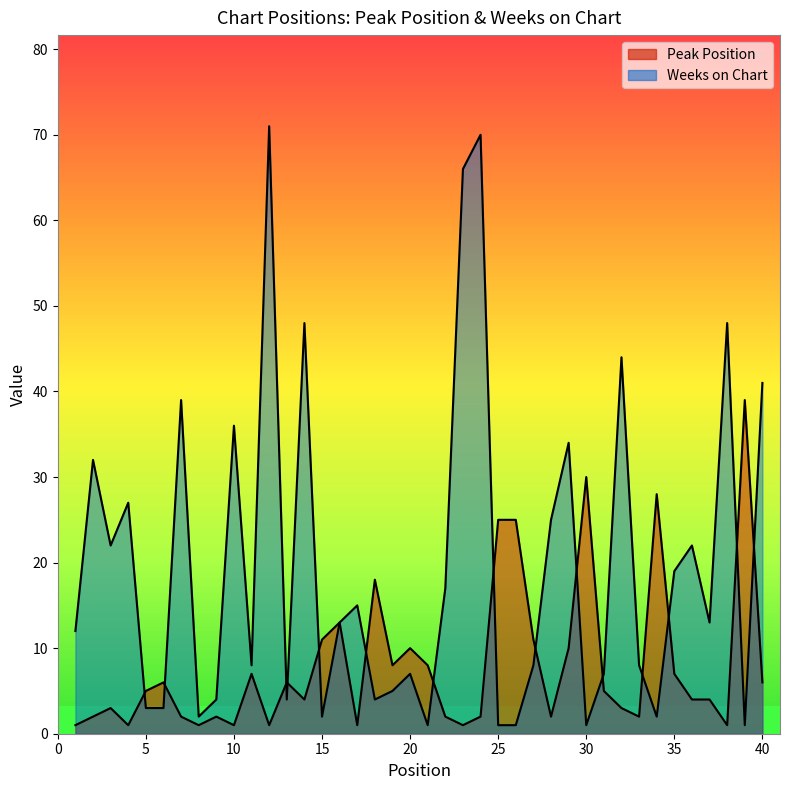

True or false: Weeks on Chart and Peak Position cross at least once.

True